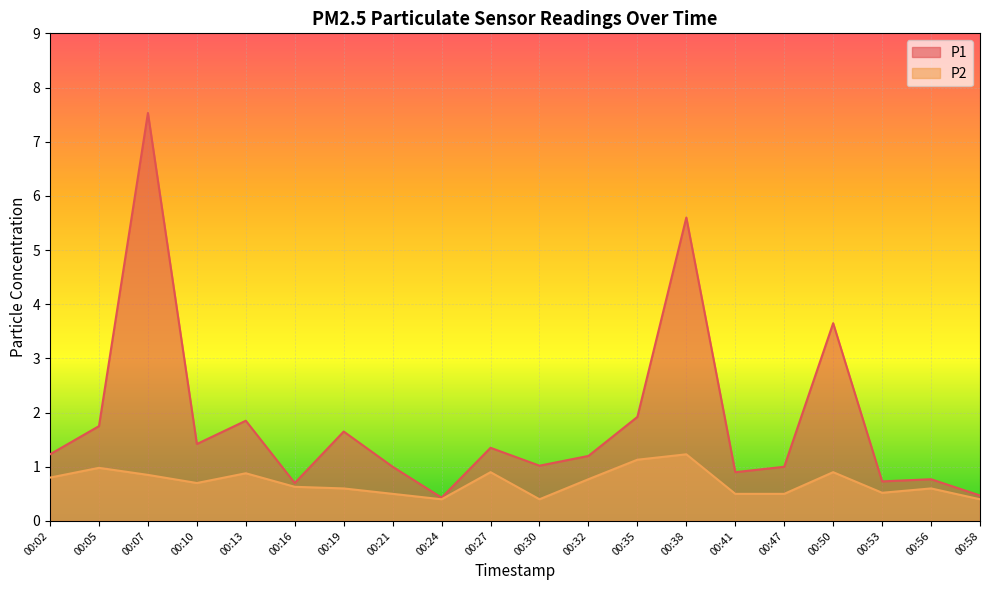

True or false: P1 and P2 cross at least once.

False